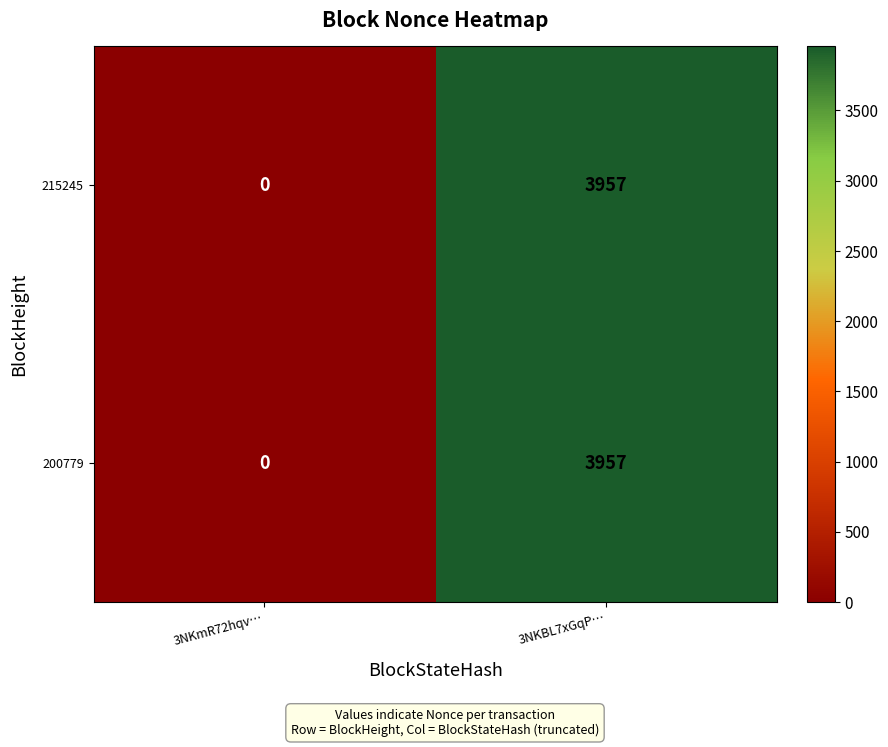

The value of 200779 at 3NKmR72hqv… is -1424. True or false?

False